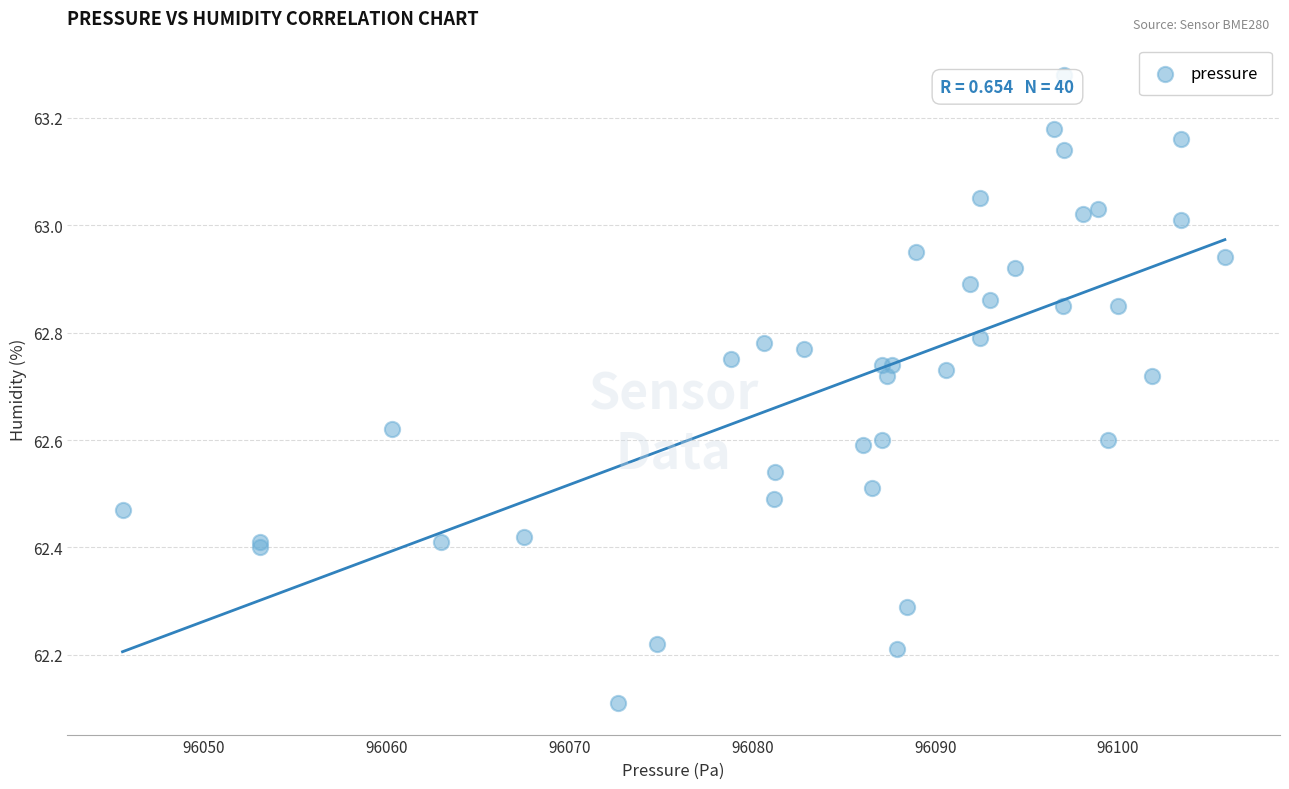

What Y value in the scatter plot is closest to 62?

62.1